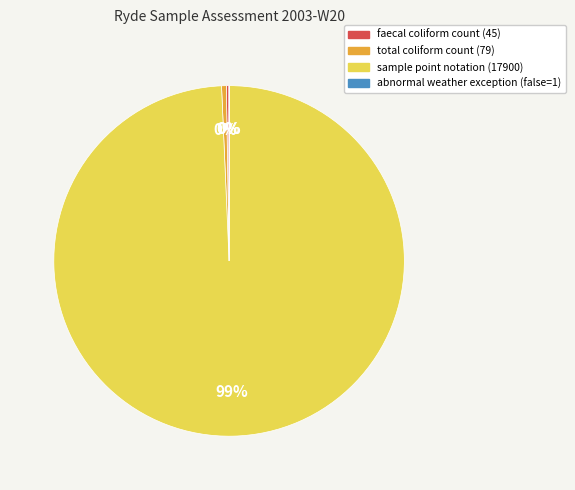

Which slice is the largest?

sample point notation